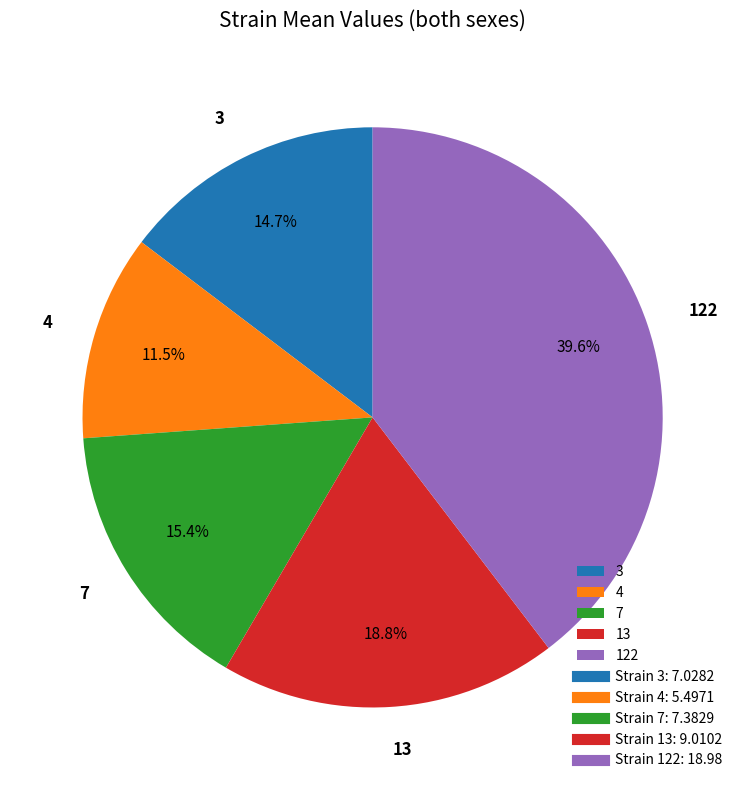

What is the smallest slice in the pie chart?

4